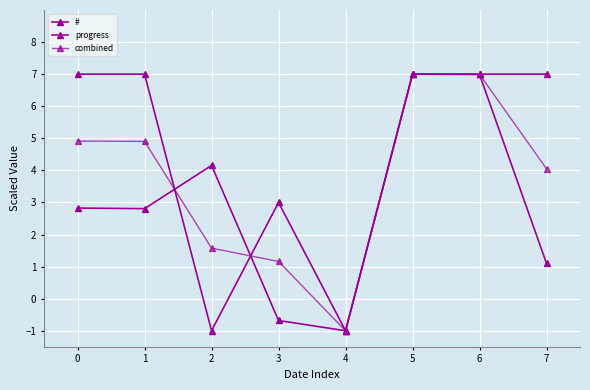

How many data points in # are above 2?

5